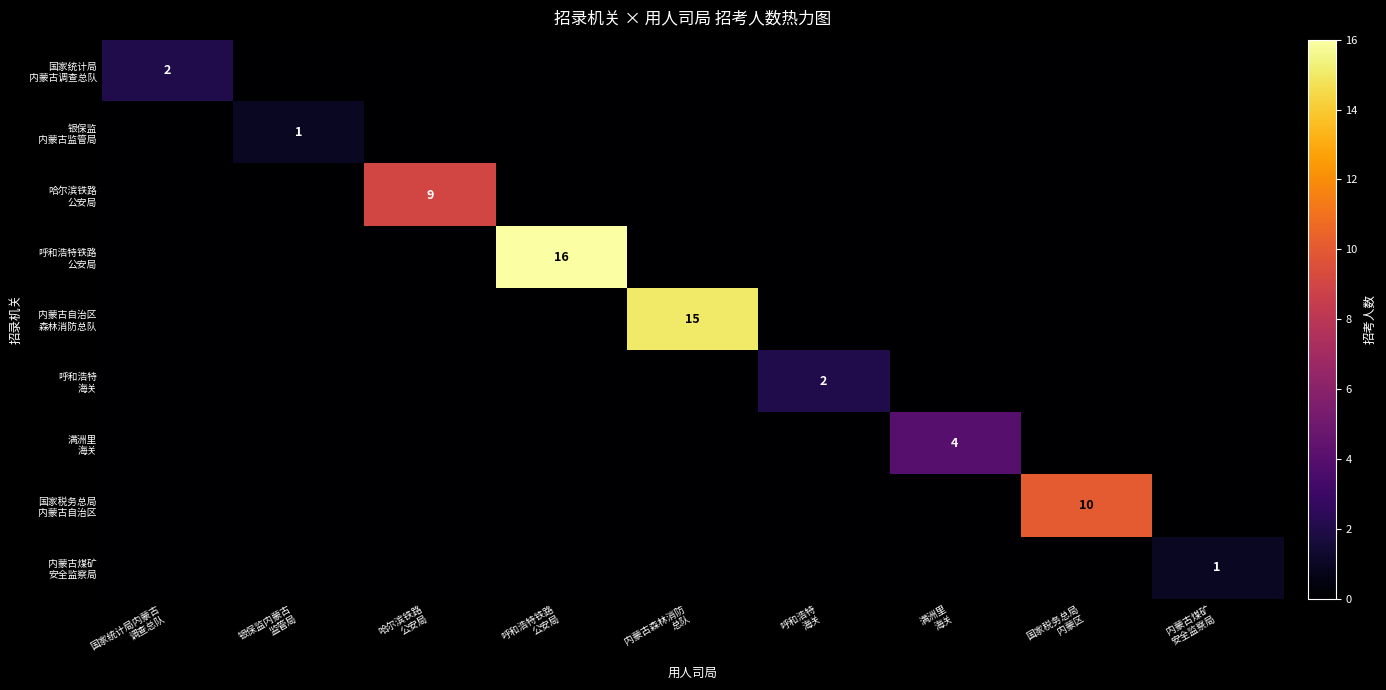

How many categories are shown in the chart?

9